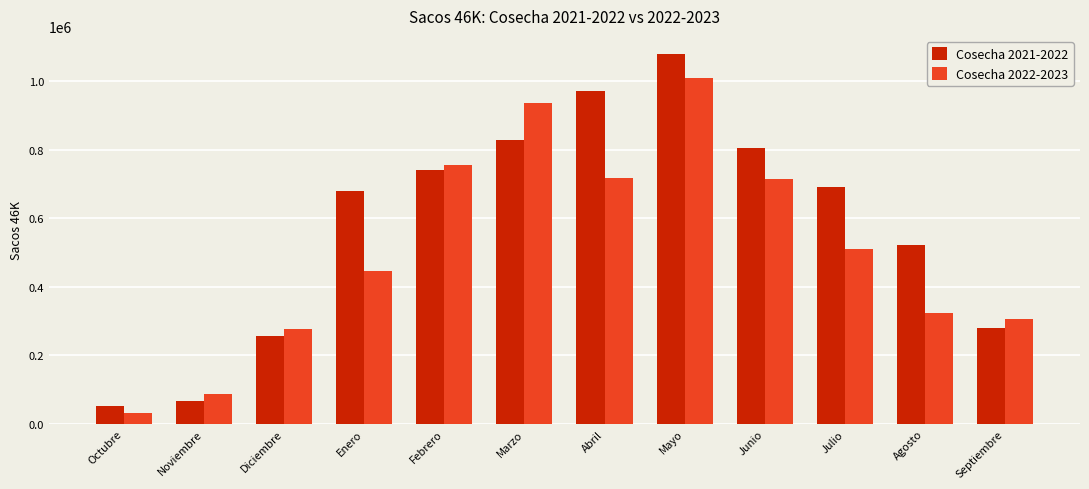

At which label does Cosecha 2022-2023 reach its minimum?

Octubre